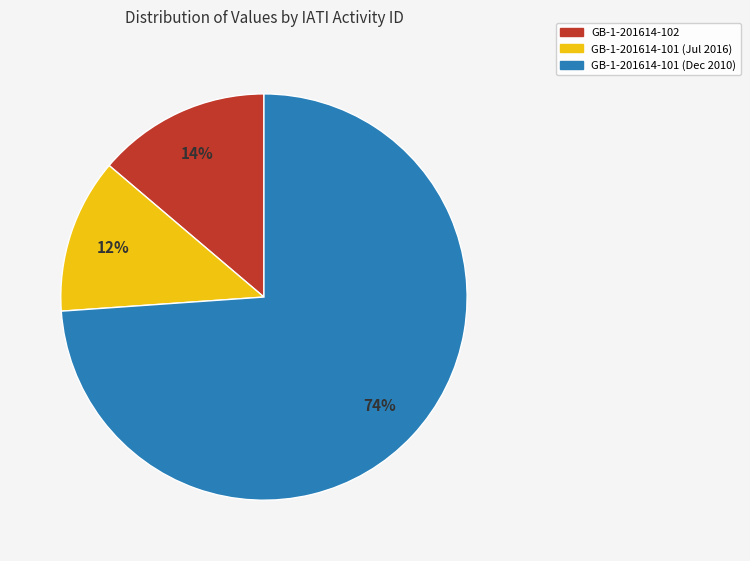

Between GB-1-201614-102 and GB-1-201614-101 (Jul 2016), which is larger?

GB-1-201614-102